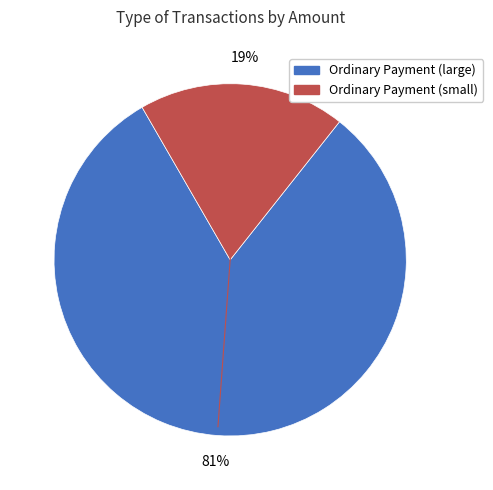

Does any single category account for the majority?

Yes